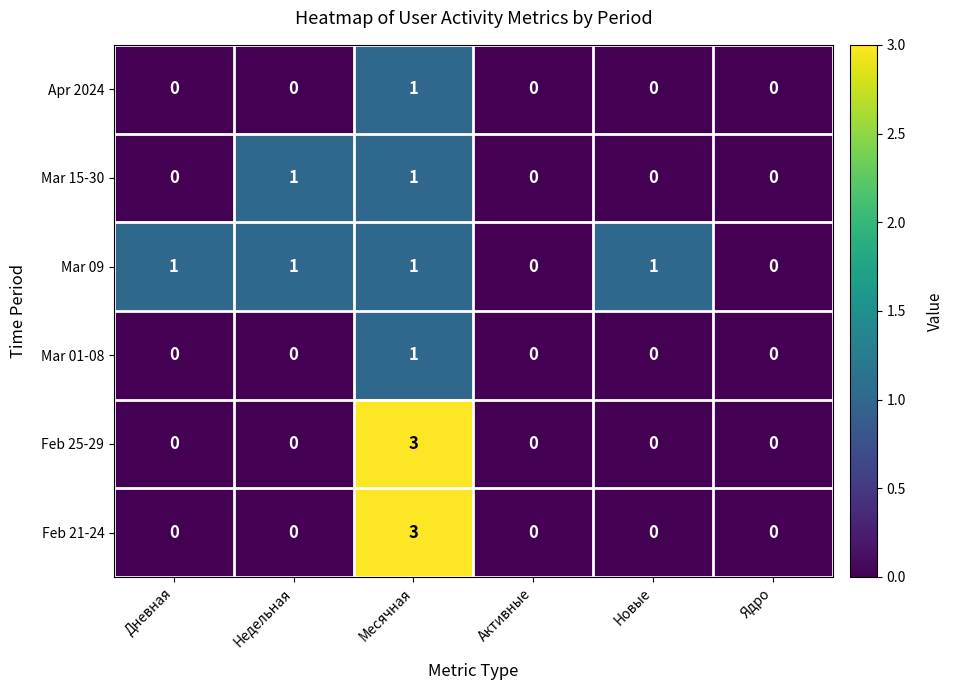

Count the Mar 15-30 values in the range 0 to 1.

6